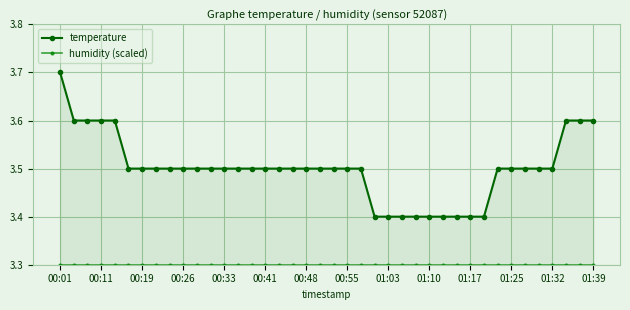

Between 00:19 and 14, which series saw the biggest shift?

temperature